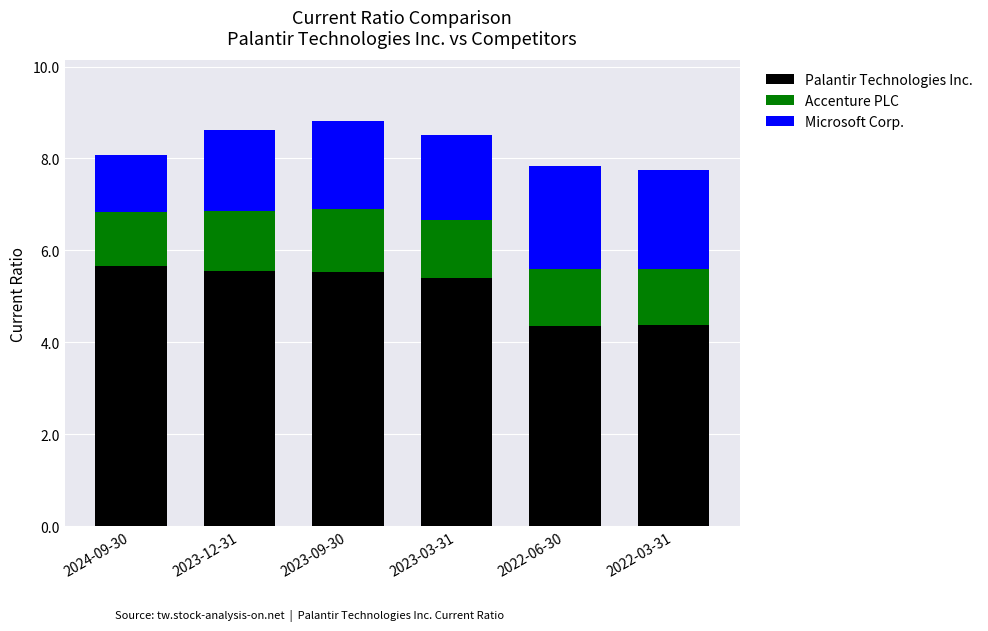

What is the total value across all series at 2022-06-30?

7.8